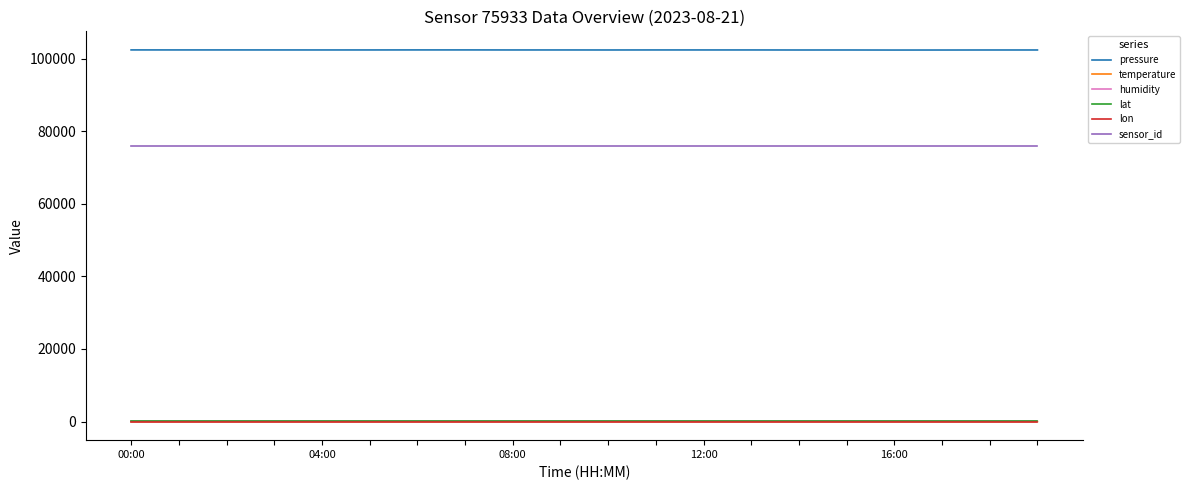

What is the greatest value displayed?

102396.7